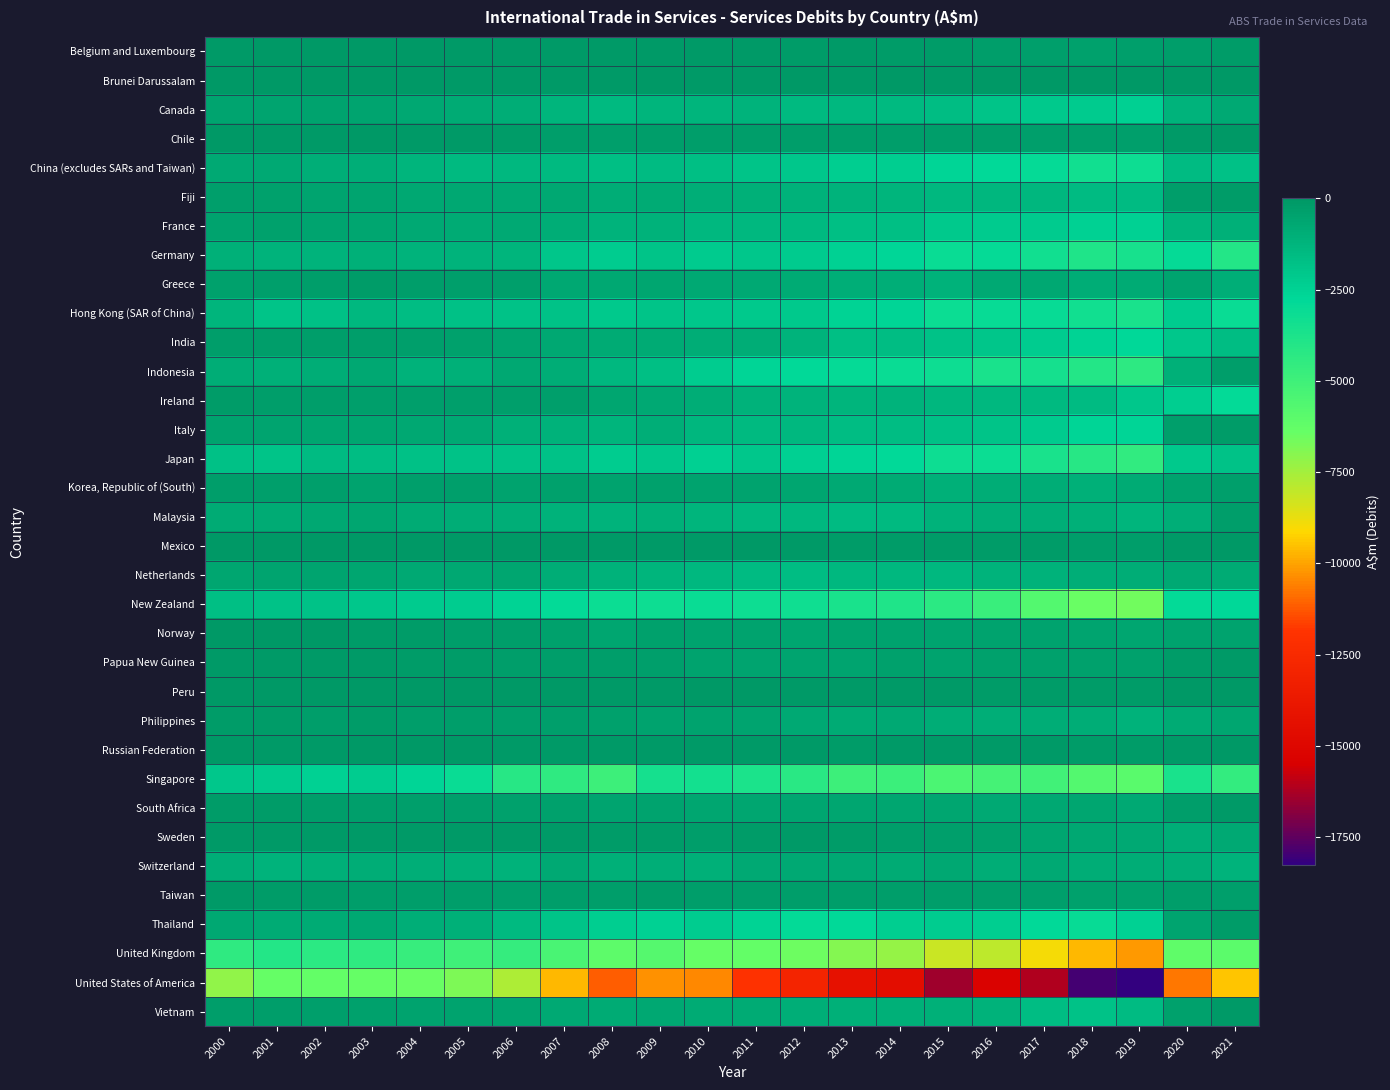

At which category is the sum across all series the highest?

2000